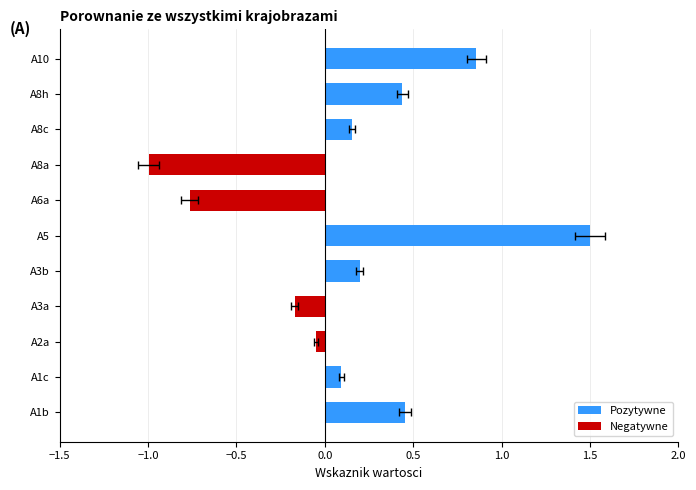

What is the approximate value at A8h?

0.4